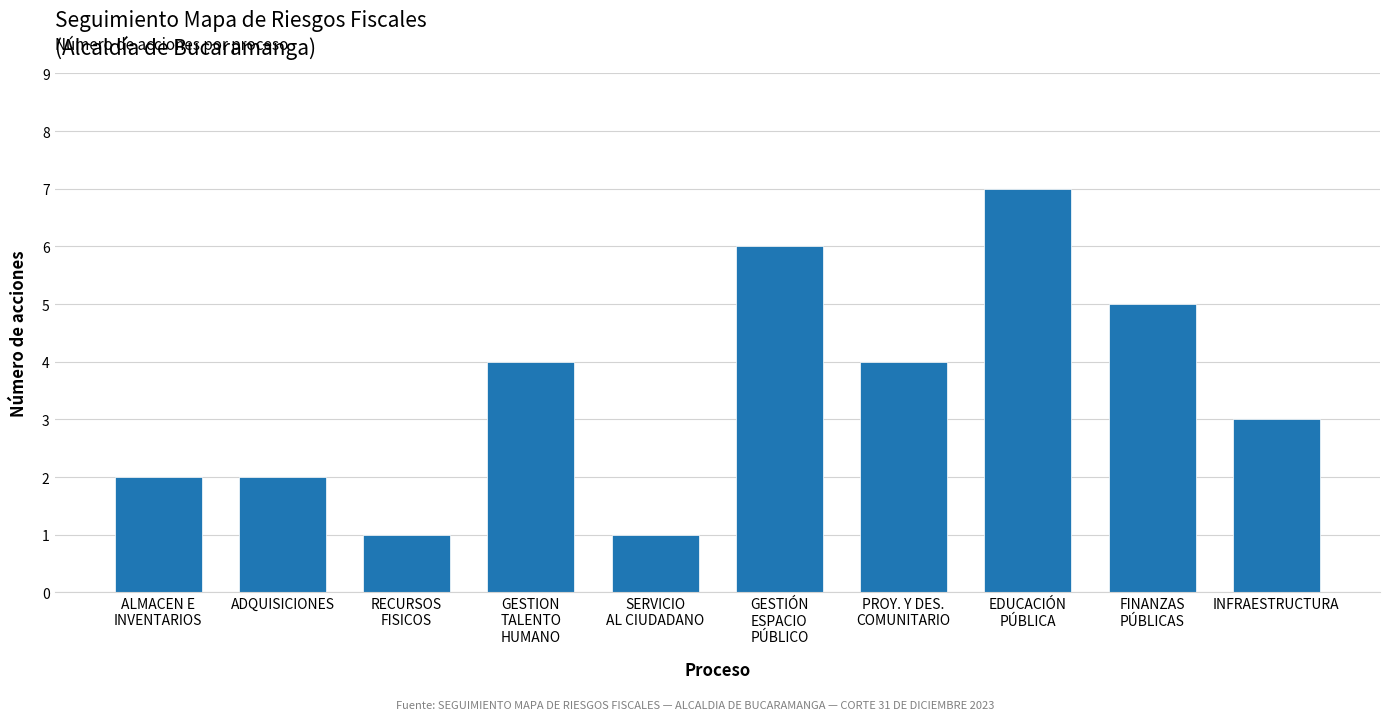

What is the difference between the maximum and minimum values?

6